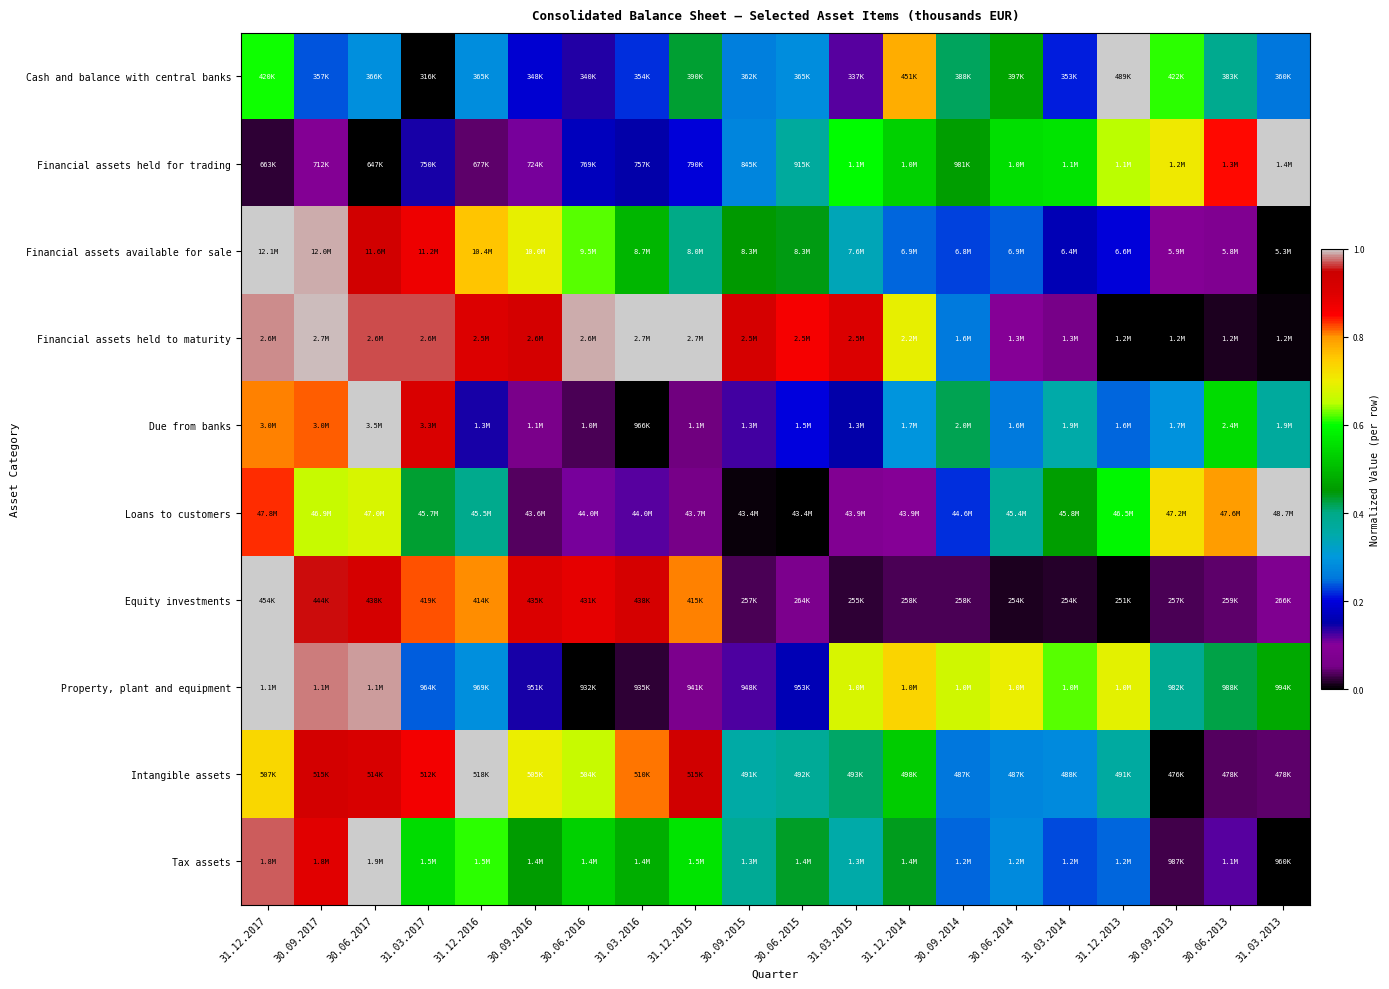

At which category does the chart reach its peak across all series?

31.12.2013